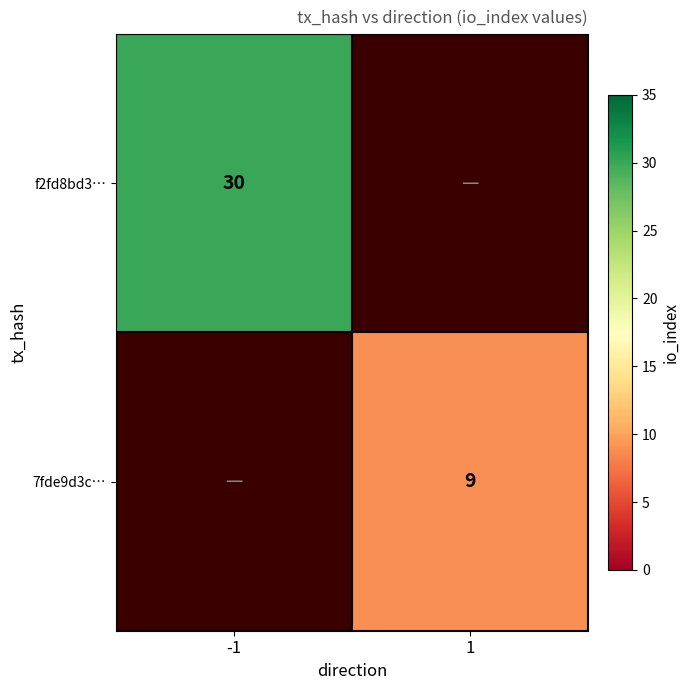

What is the maximum value shown in the chart?

30.0